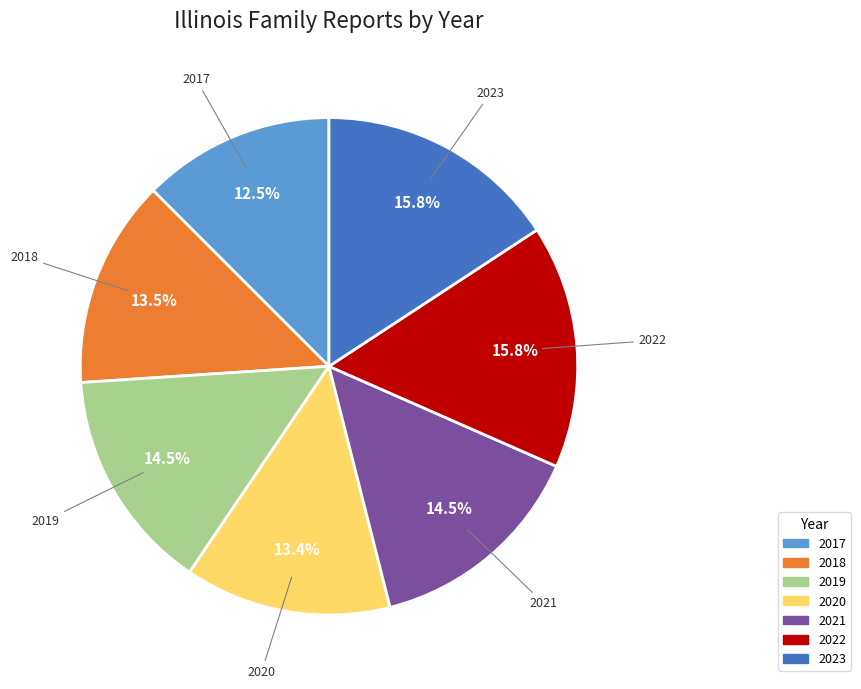

Does any single category account for the majority?

No